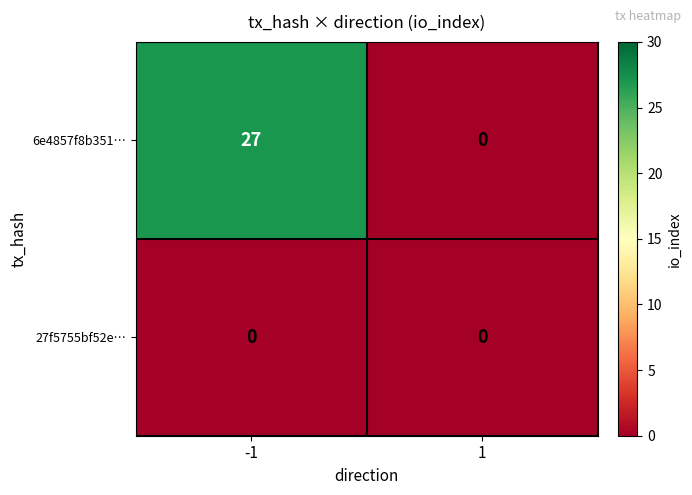

Is it true that 6e4857f8b351… equals 38 at -1?

False